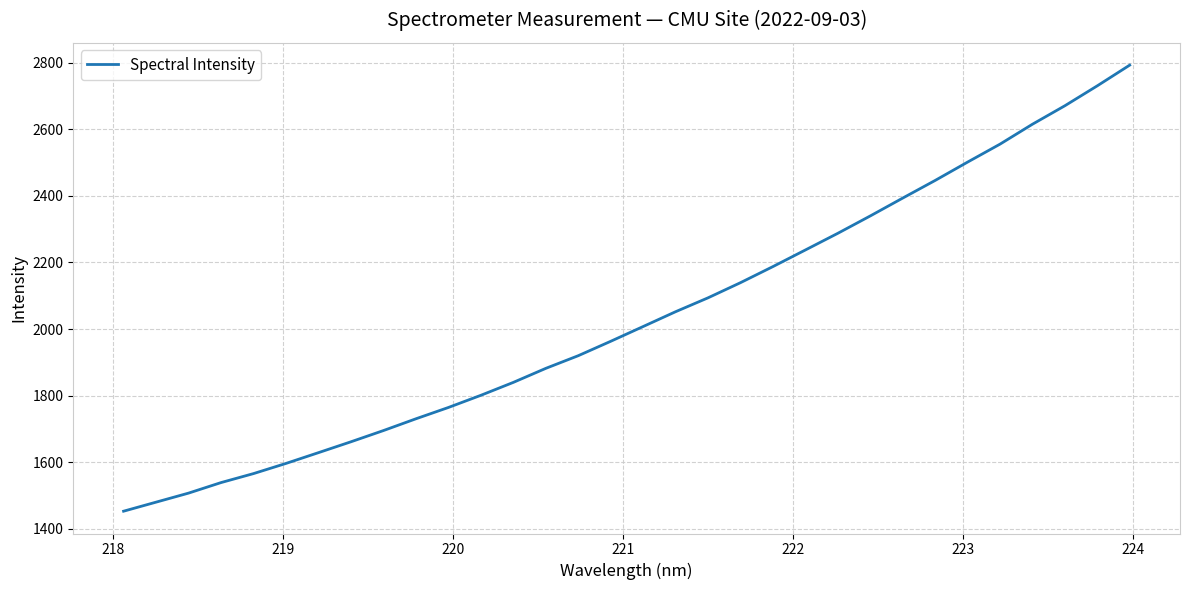

What is the difference between the maximum and minimum values?

1339.6